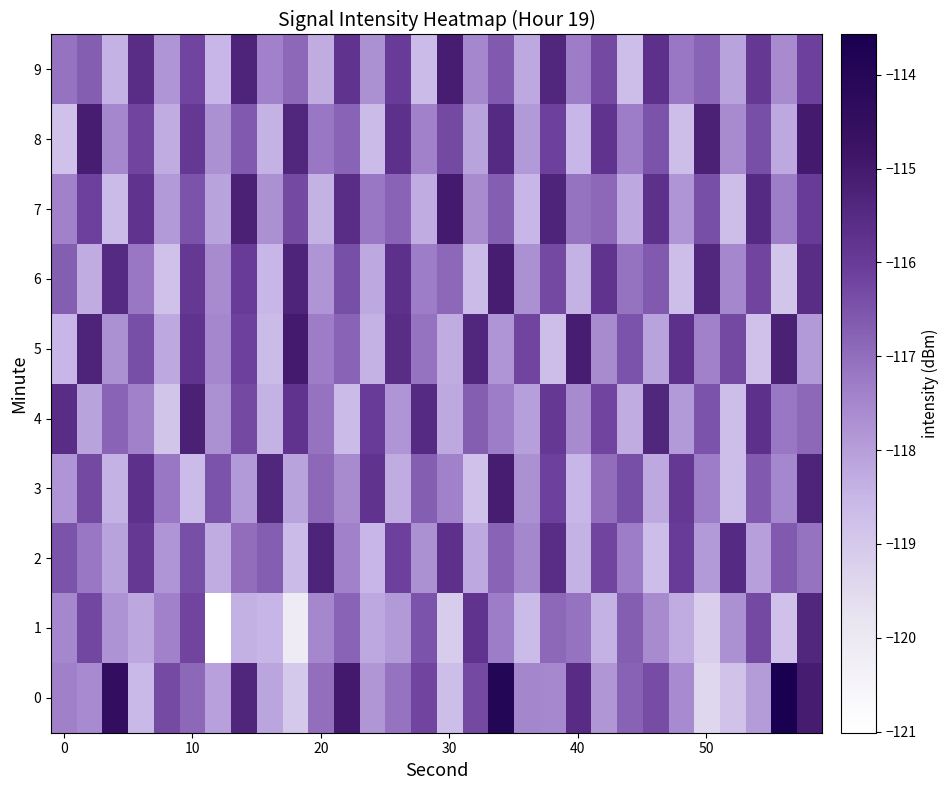

What is the smallest value displayed?

-121.0